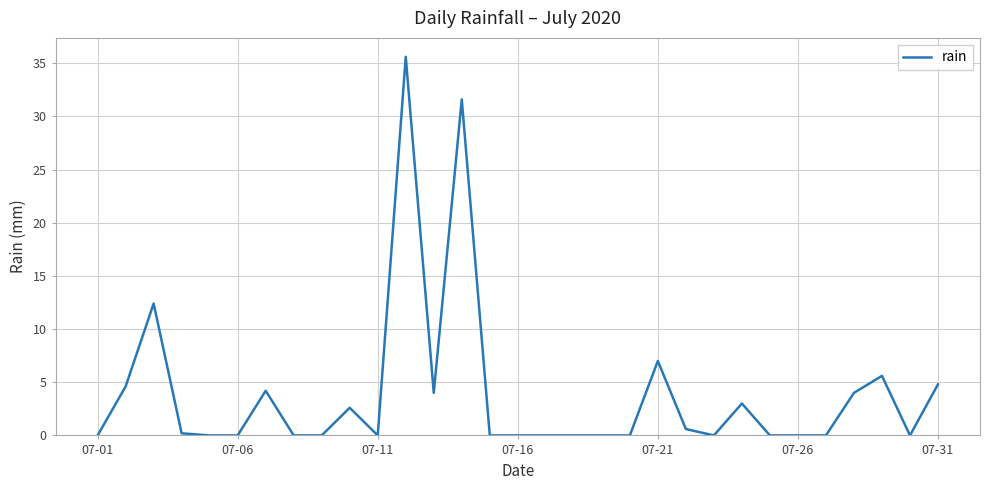

How many series are shown in this chart?

1